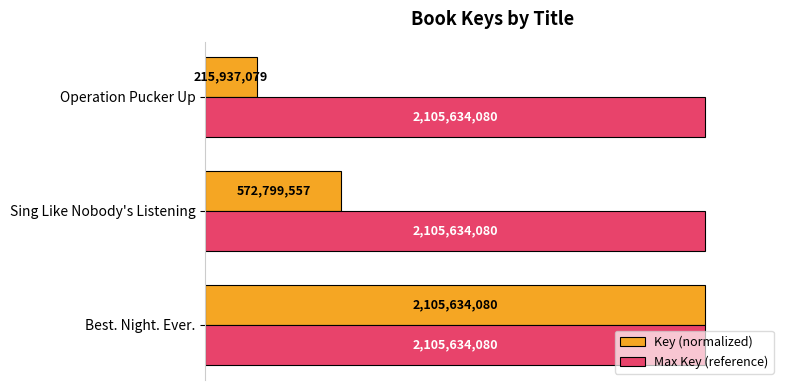

What are all the series names shown in the legend?

Key (normalized), Max Key (reference)